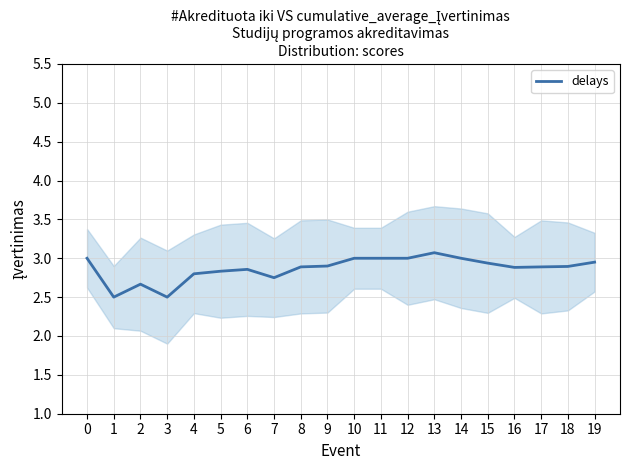

Which has a higher value, 4 or 7?

4